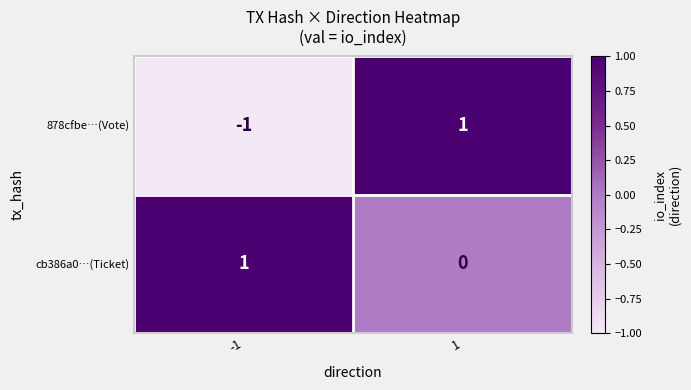

Which series has the largest total across all categories?

cb386a0…(Ticket)